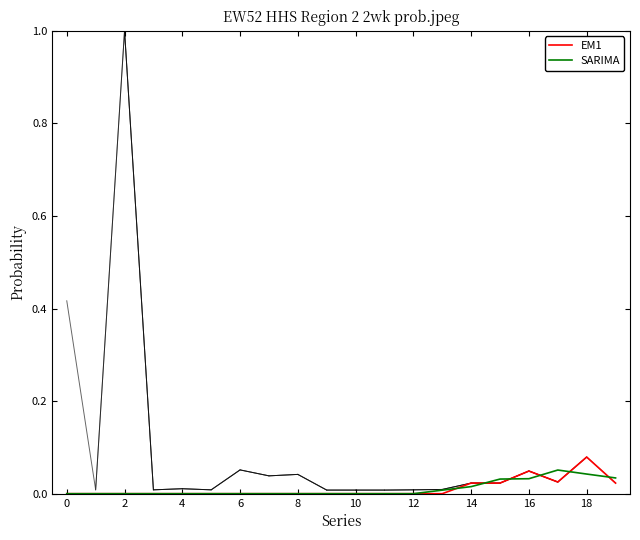

How many lines are shown in the chart?

2